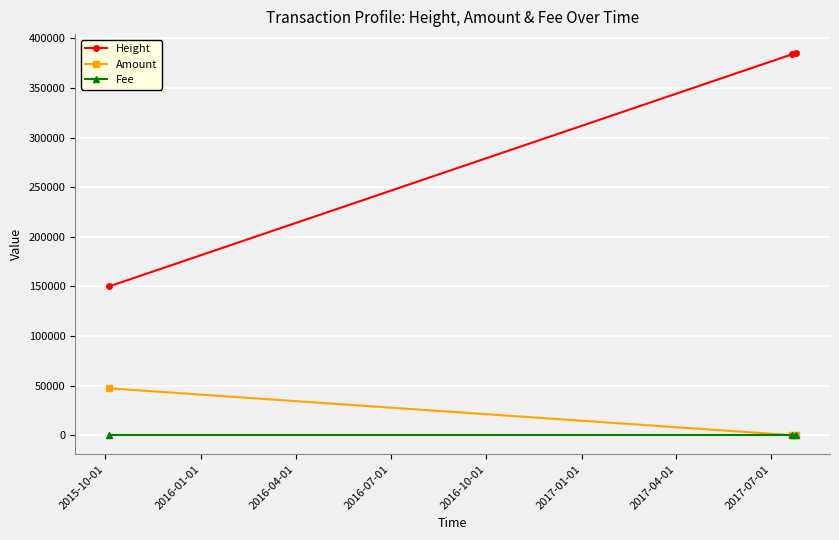

How many lines are shown in the chart?

3